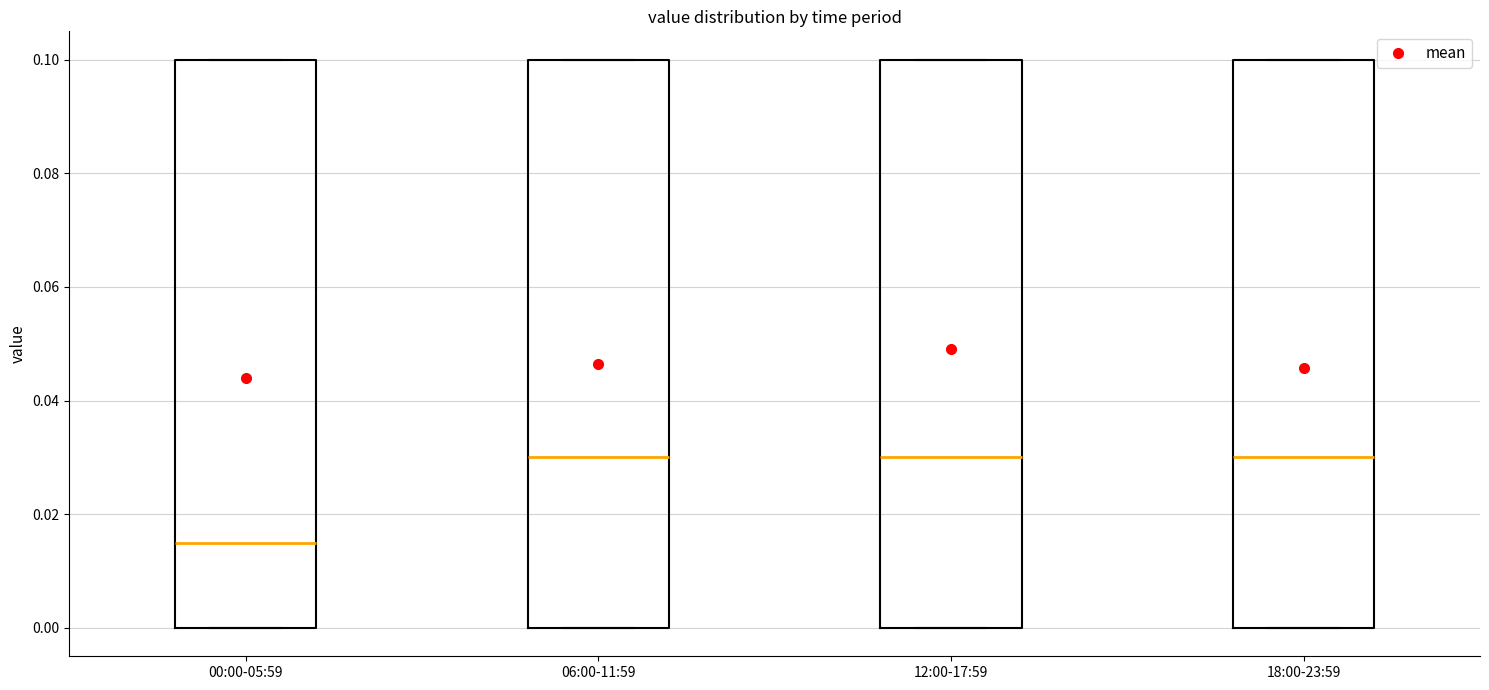

Reading left to right, transcribe this box plot: for each box, give where its median line is, the range the box spans, and where its two whiskers end, as read against the y-axis. The values are not printed on the chart, so give them approximately, as read against the axis.

00:00-05:59: median 0.016, box 0.000 to 0.100, whiskers 0.000 to 0.100
06:00-11:59: median 0.030, box 0.000 to 0.100, whiskers 0.000 to 0.100
12:00-17:59: median 0.030, box 0.000 to 0.100, whiskers 0.000 to 0.100
18:00-23:59: median 0.030, box 0.000 to 0.100, whiskers 0.000 to 0.100